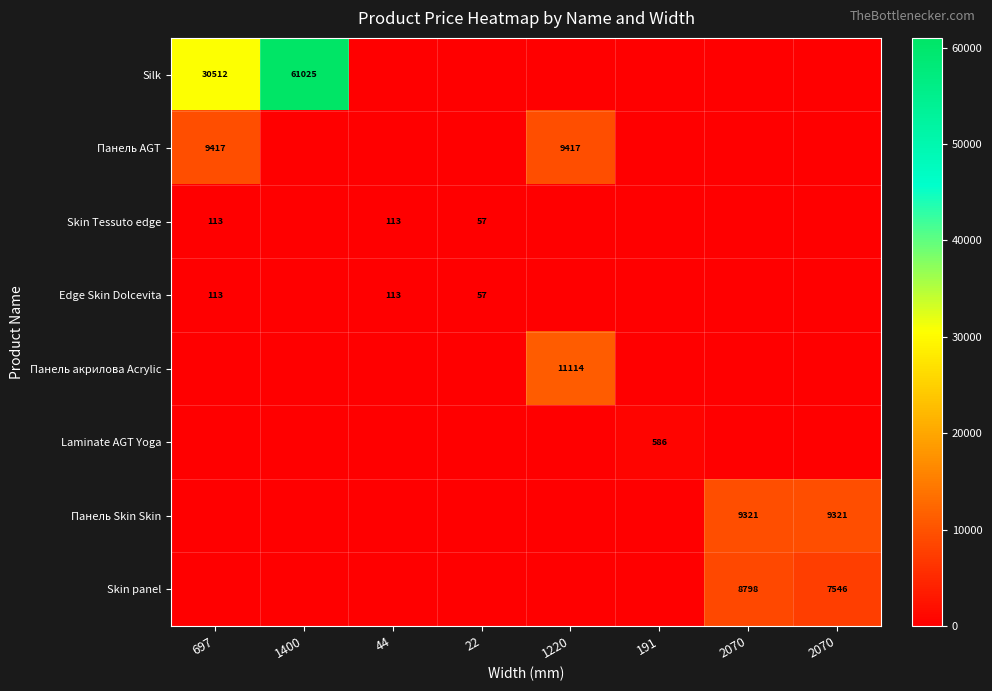

Which series has the largest range (max minus min)?

Silk